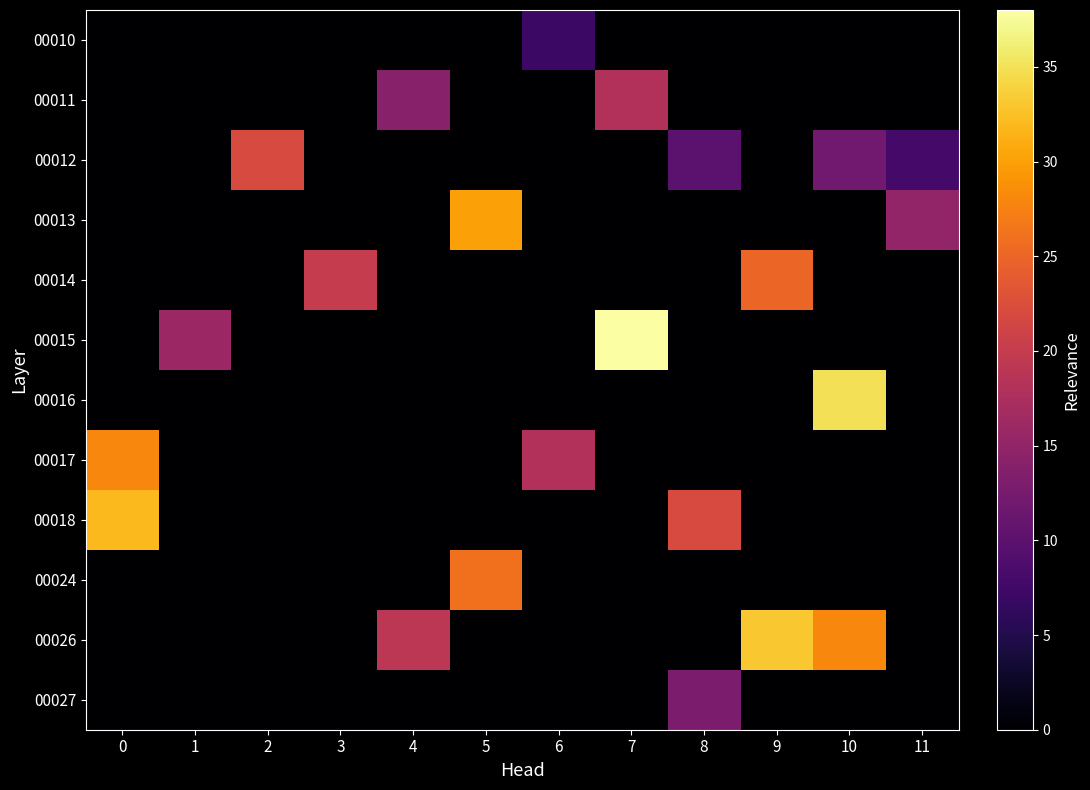

Which series has the largest total across all categories?

00026